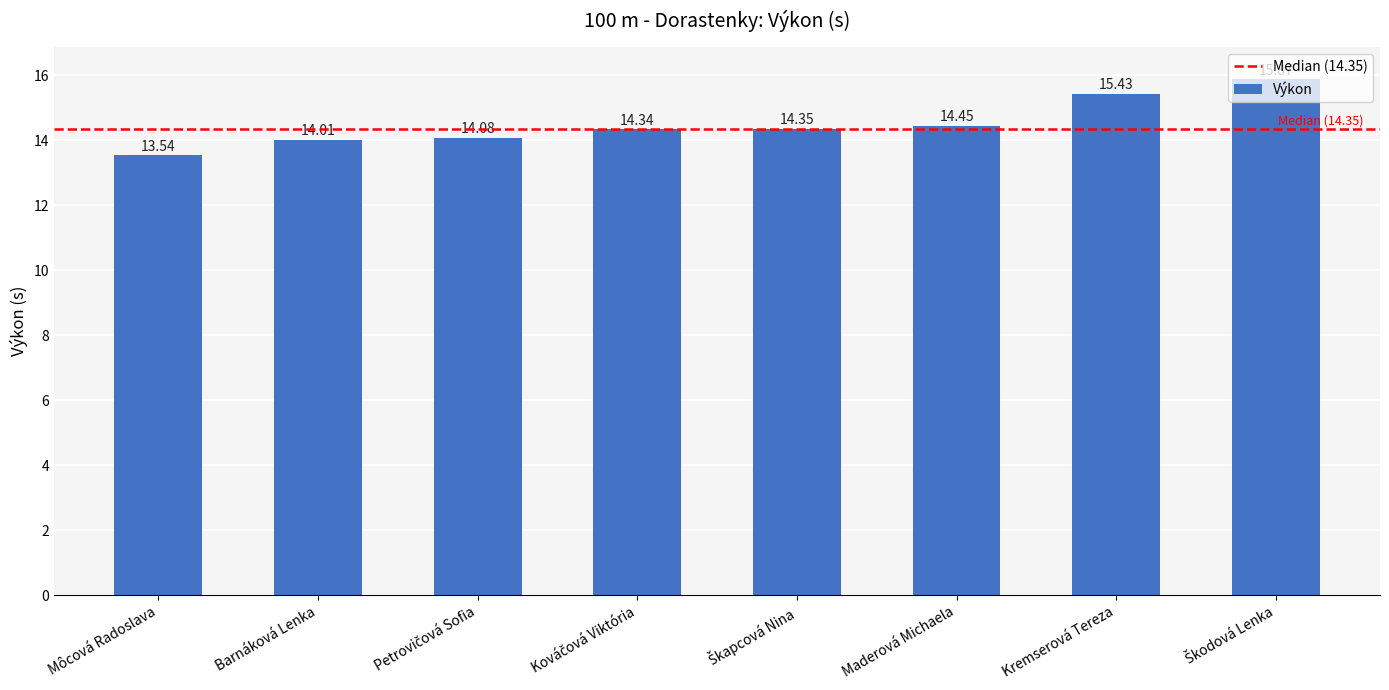

Where is the data nearest to the value 14?

Barnáková Lenka